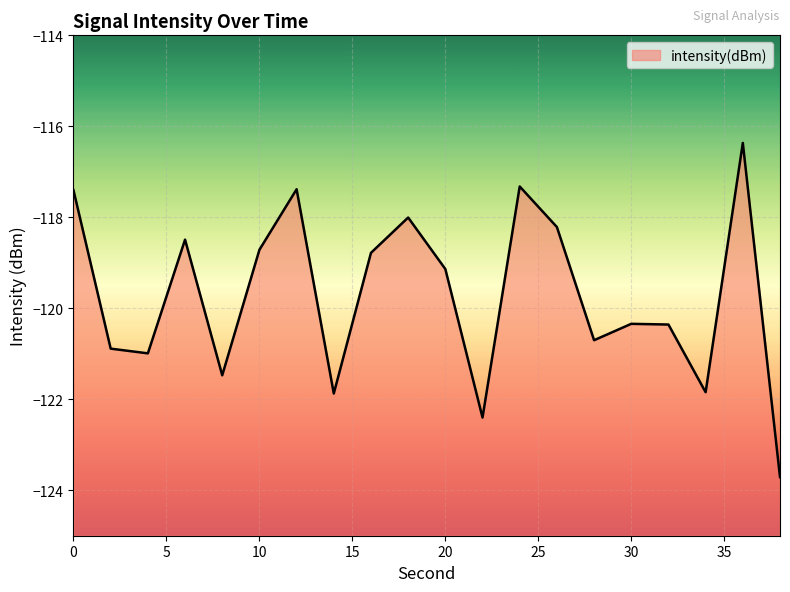

What is the average value?

-119.7